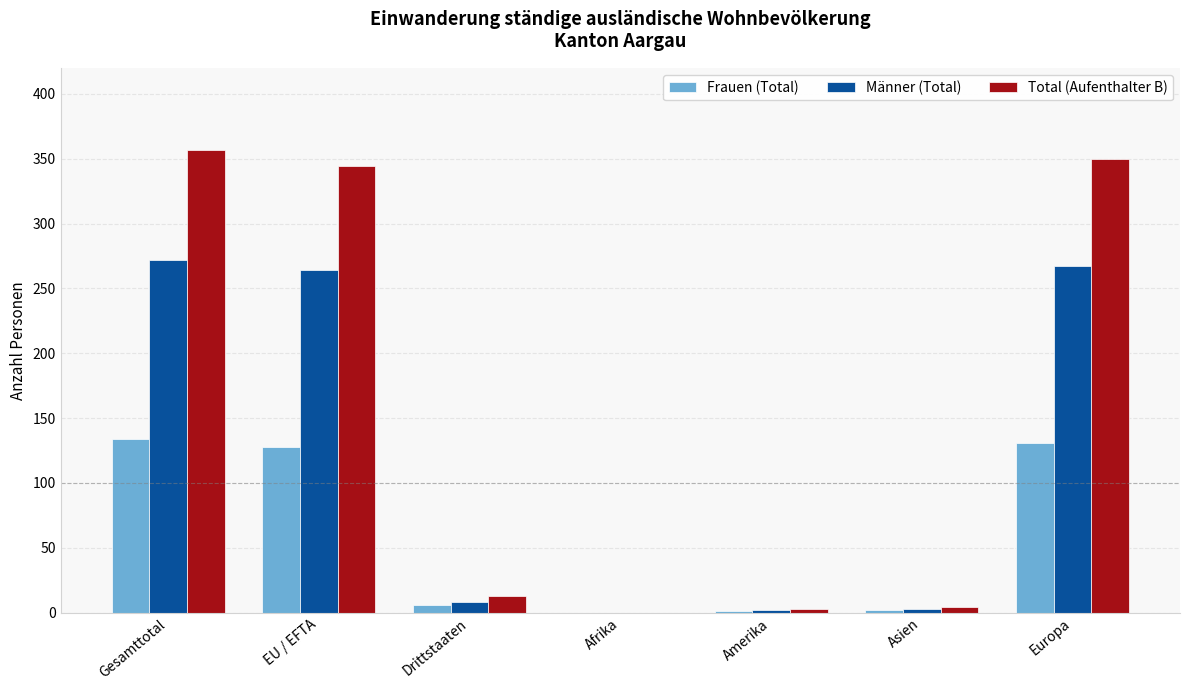

Which series has the largest total across all categories?

Total (Aufenthalter B)